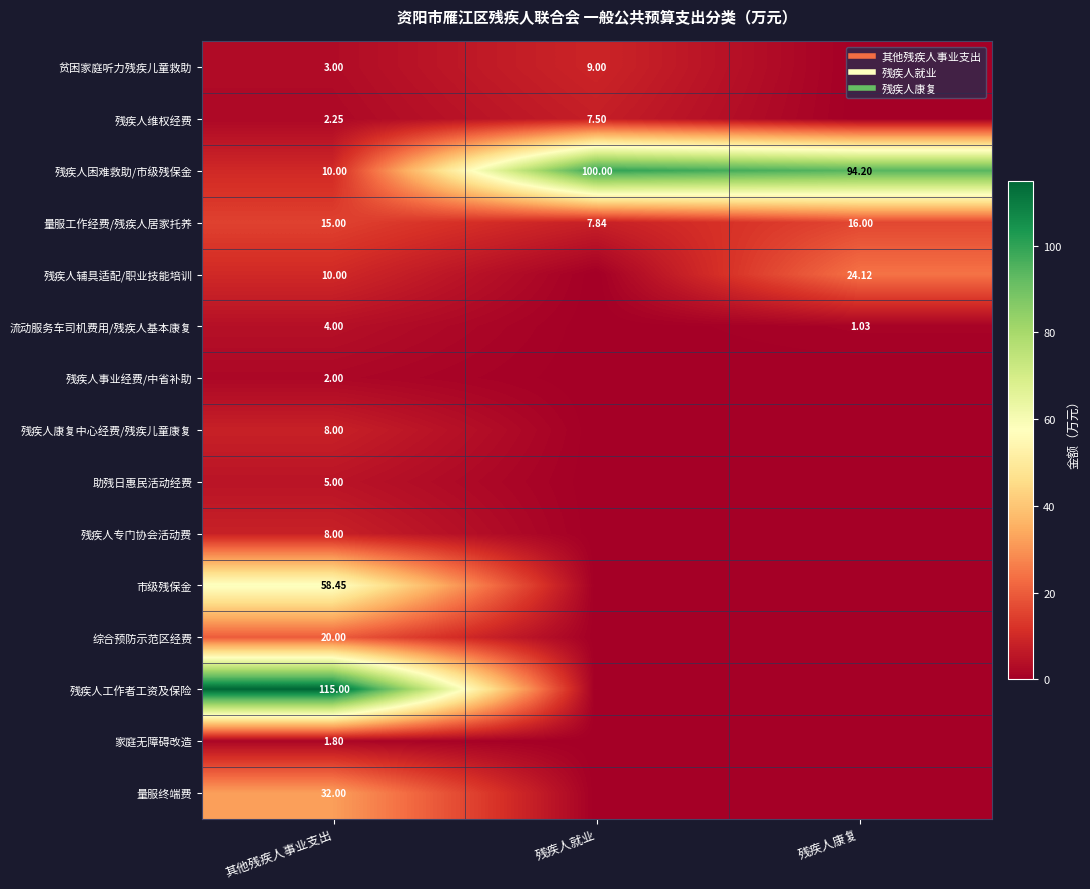

True or false: 残疾人康复中心经费/残疾儿童康复 has a value of 0.0 at 残疾人就业.

True